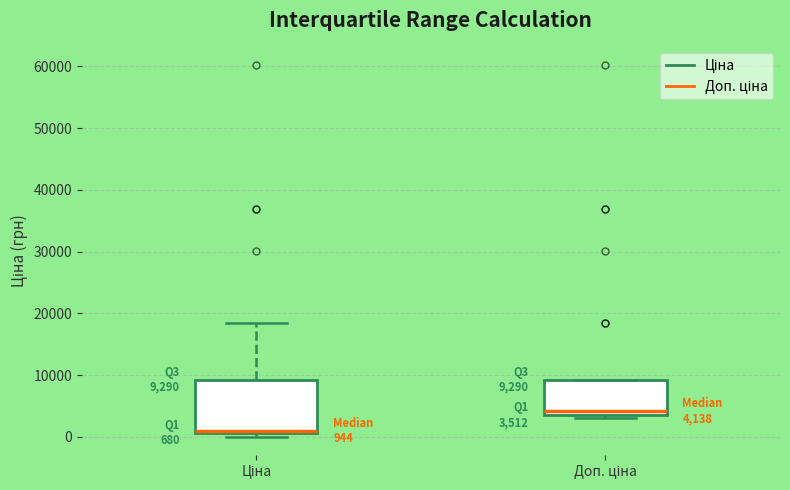

Which box is the tallest, from its lower edge to its upper edge?

Ціна